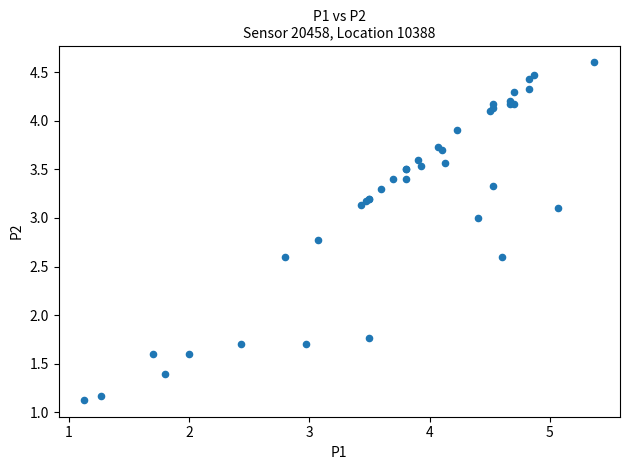

What Y value in the scatter plot is closest to 2?

1.8